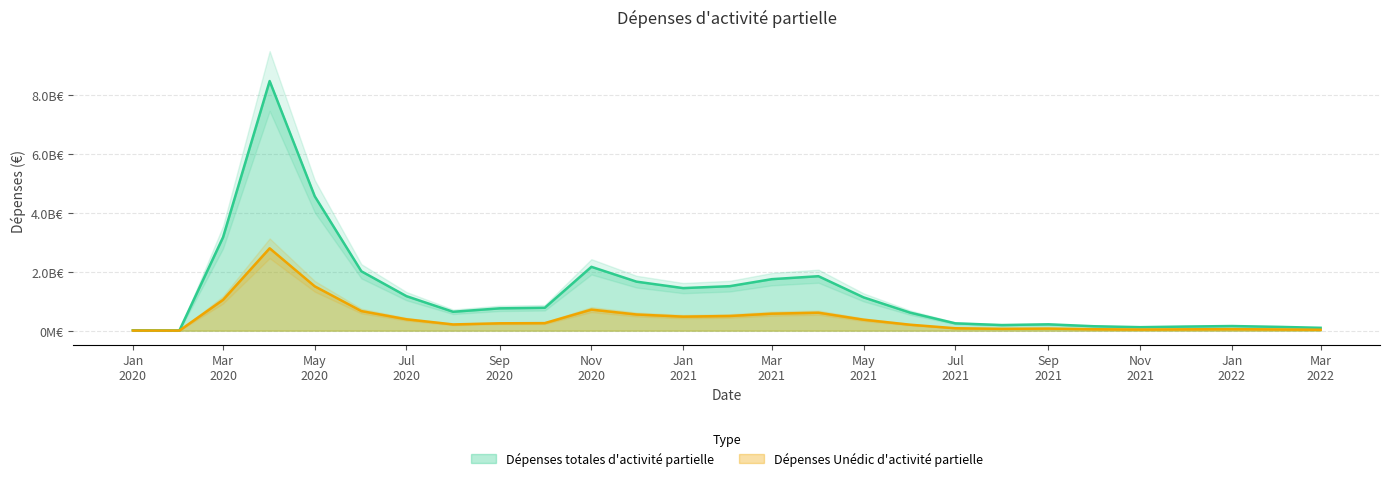

Rank the series by their maximum value, from highest to lowest.

Dépenses totales d'activité partielle, Dépenses Unédic d'activité partielle